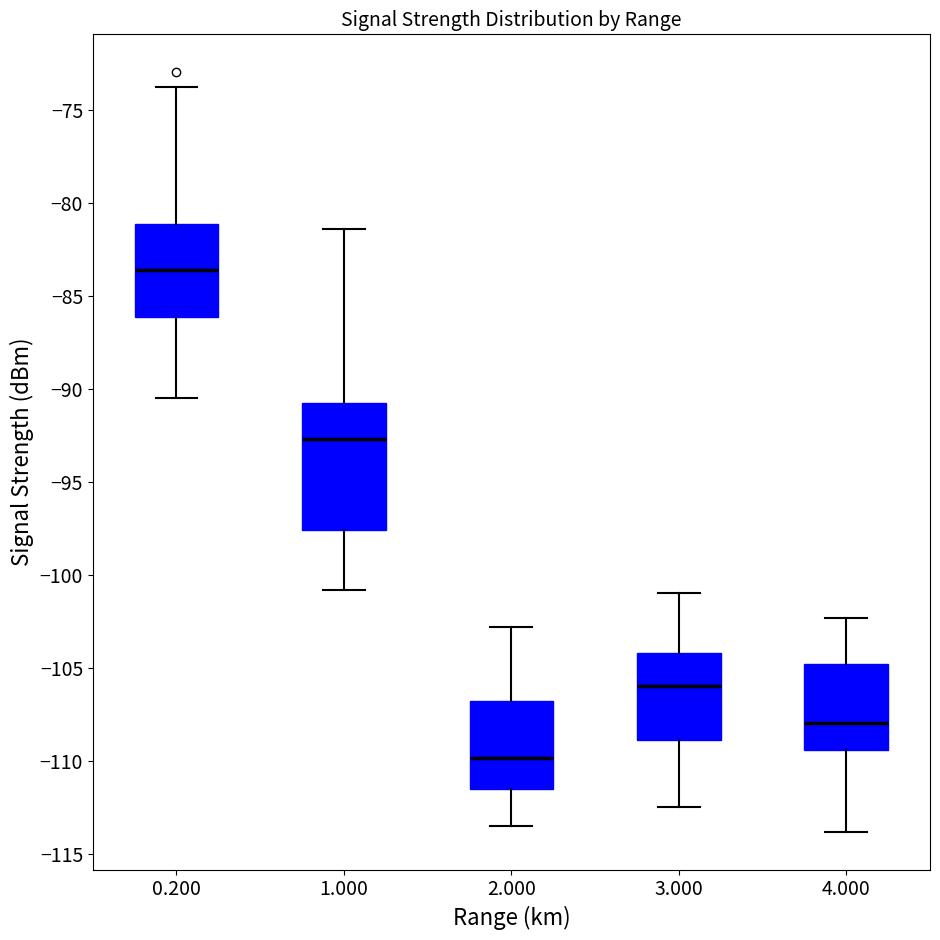

Comparing the boxes themselves (not the whiskers), which one is the tallest?

1.000